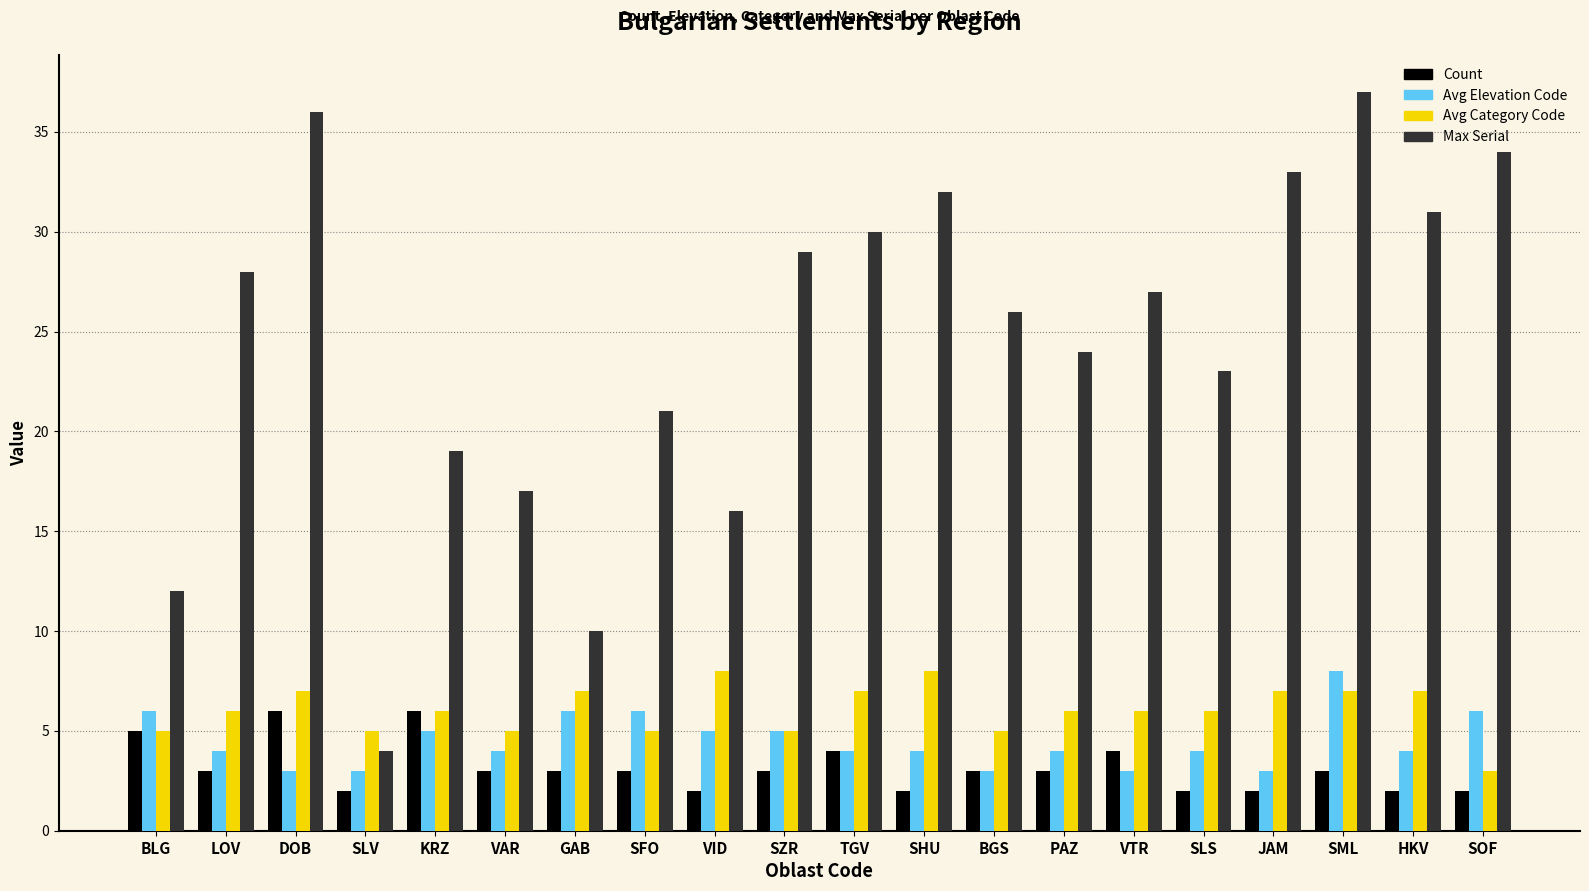

Which series has the largest range (max minus min)?

Max Serial